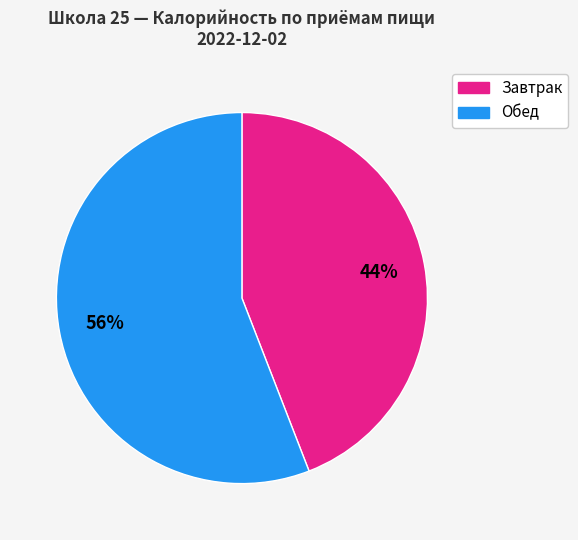

Does any single category account for the majority?

Yes